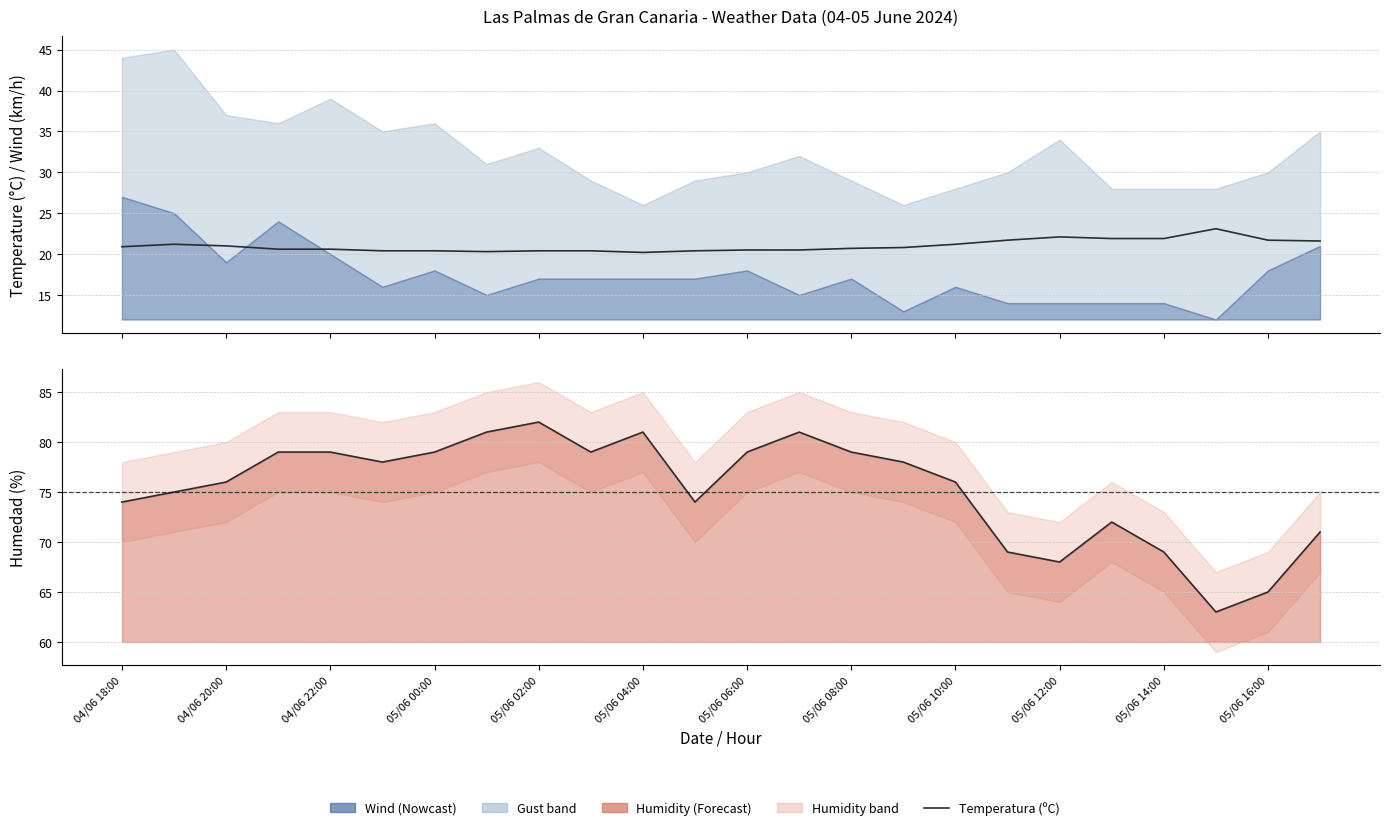

What is the sum of the values at 05/06 16:00 and 04/06 22:00?

42.3